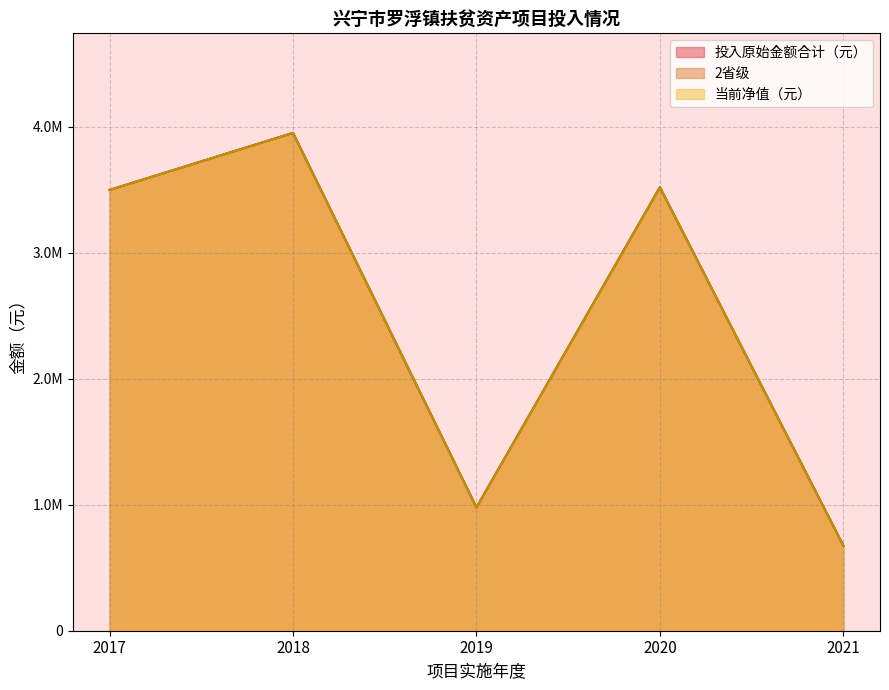

Between 2021 and 2019, which is larger?

2019